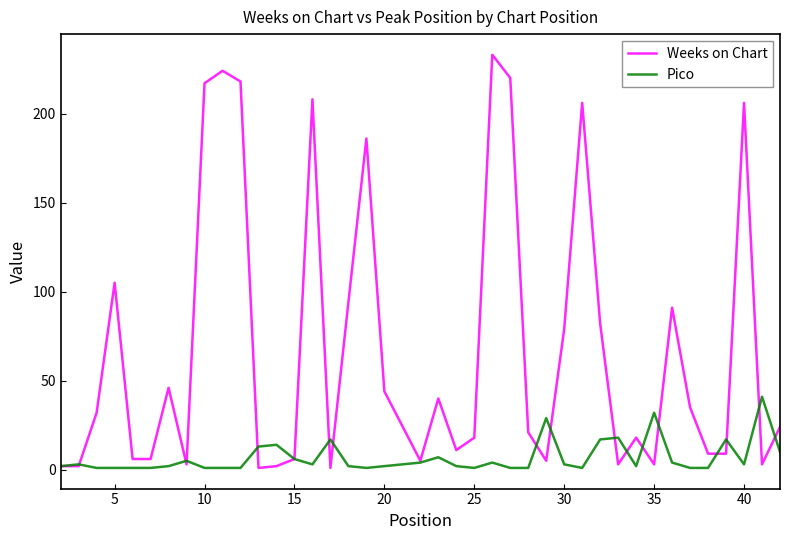

Which series ends up on top after the final intersection of Pico and Weeks on Chart?

Weeks on Chart